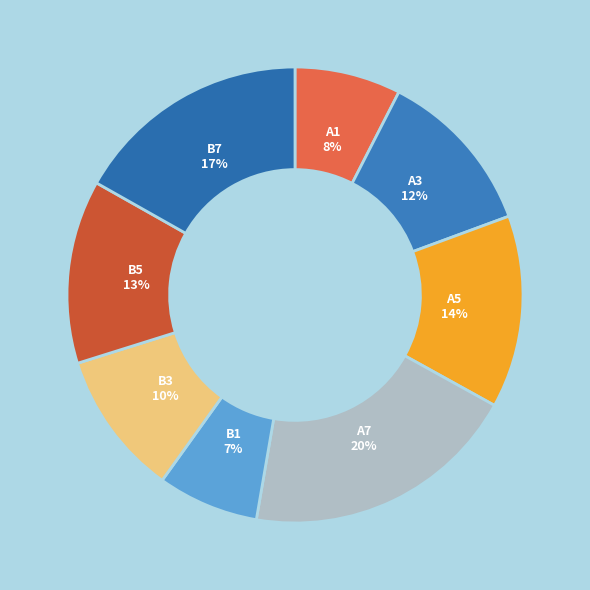

Does A3 account for over 50% of the chart?

No